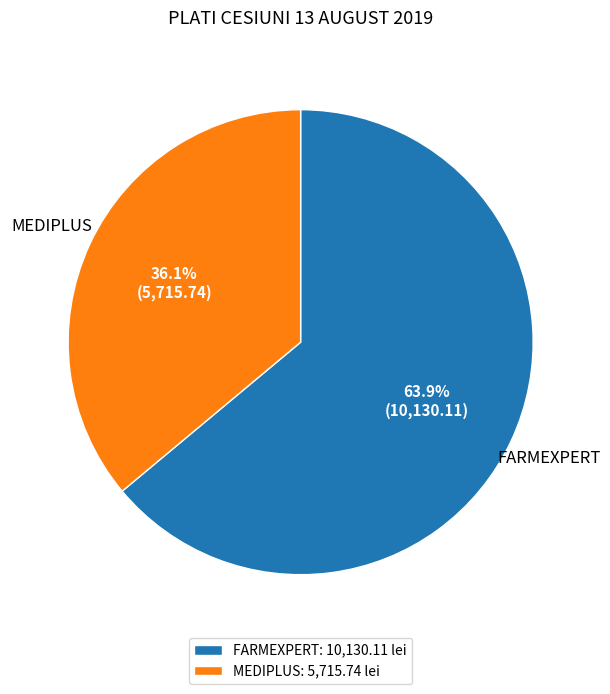

Is there a majority slice in this chart?

Yes